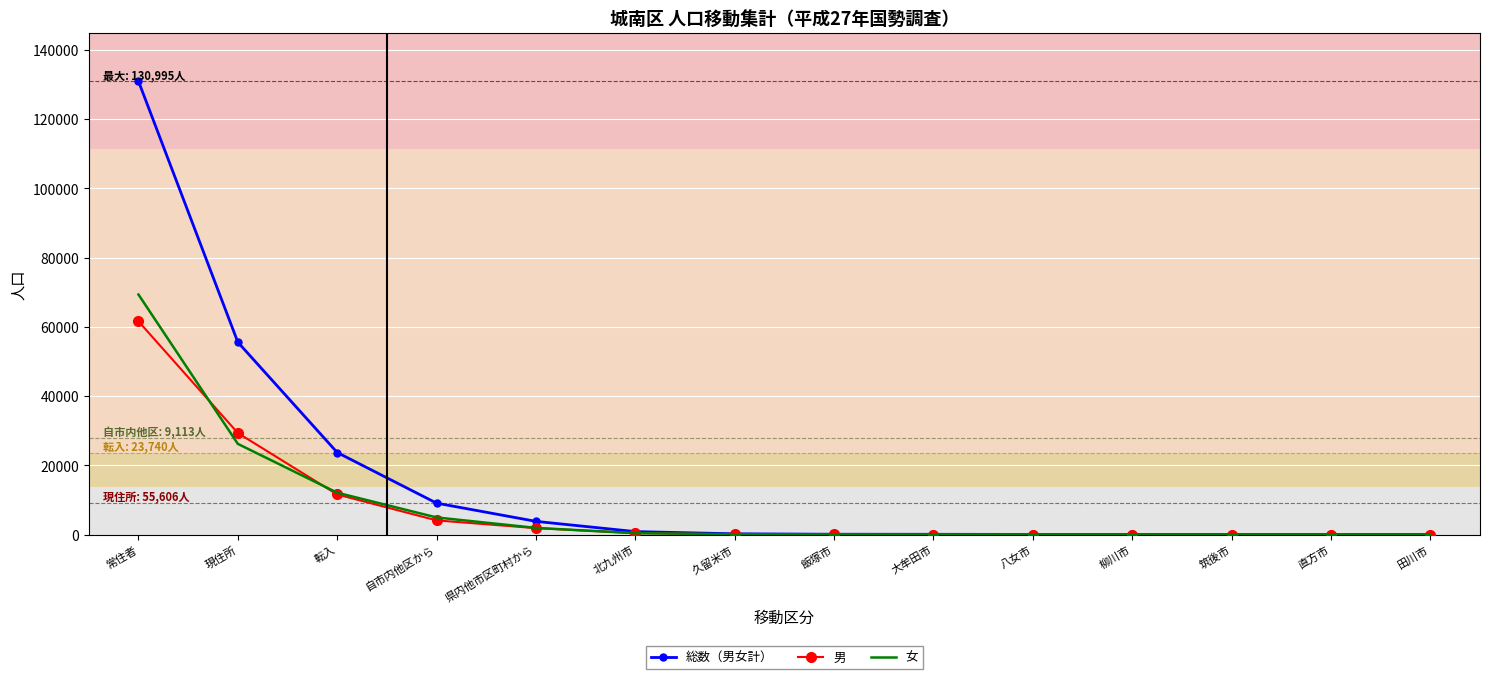

Is the value of 総数（男女計） at 転入 greater than the value of 男 at 田川市?

Yes